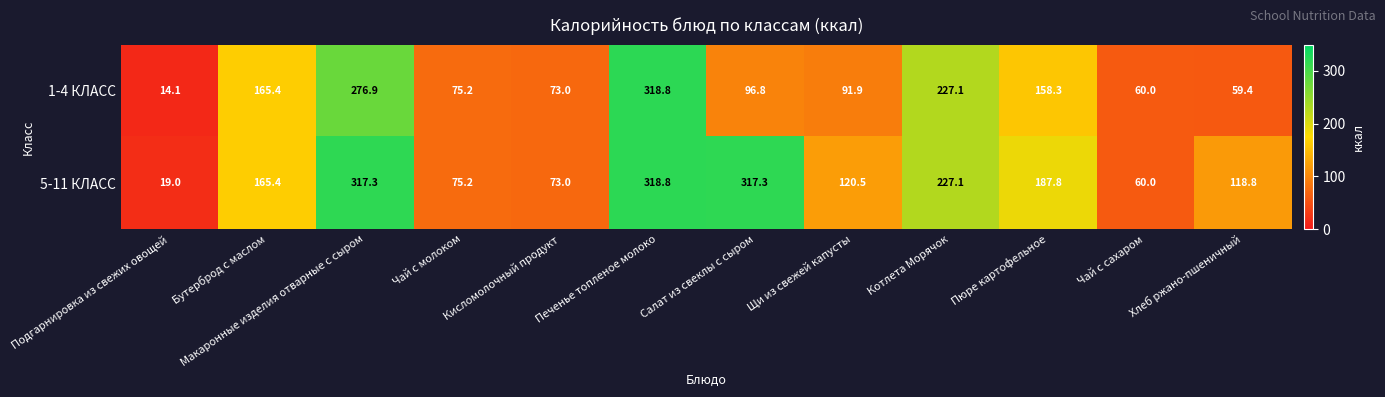

What is the greatest value displayed?

318.8